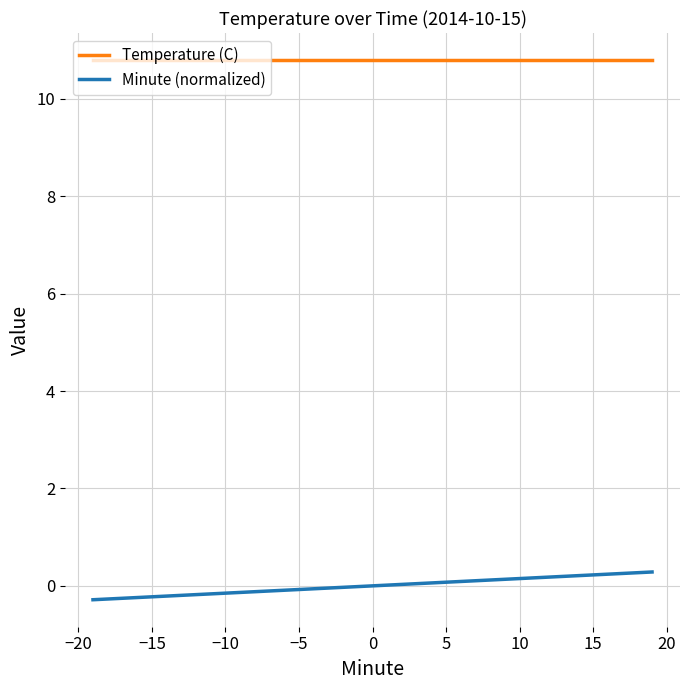

What are all the series names shown in the legend?

Temperature (C), Minute (normalized)